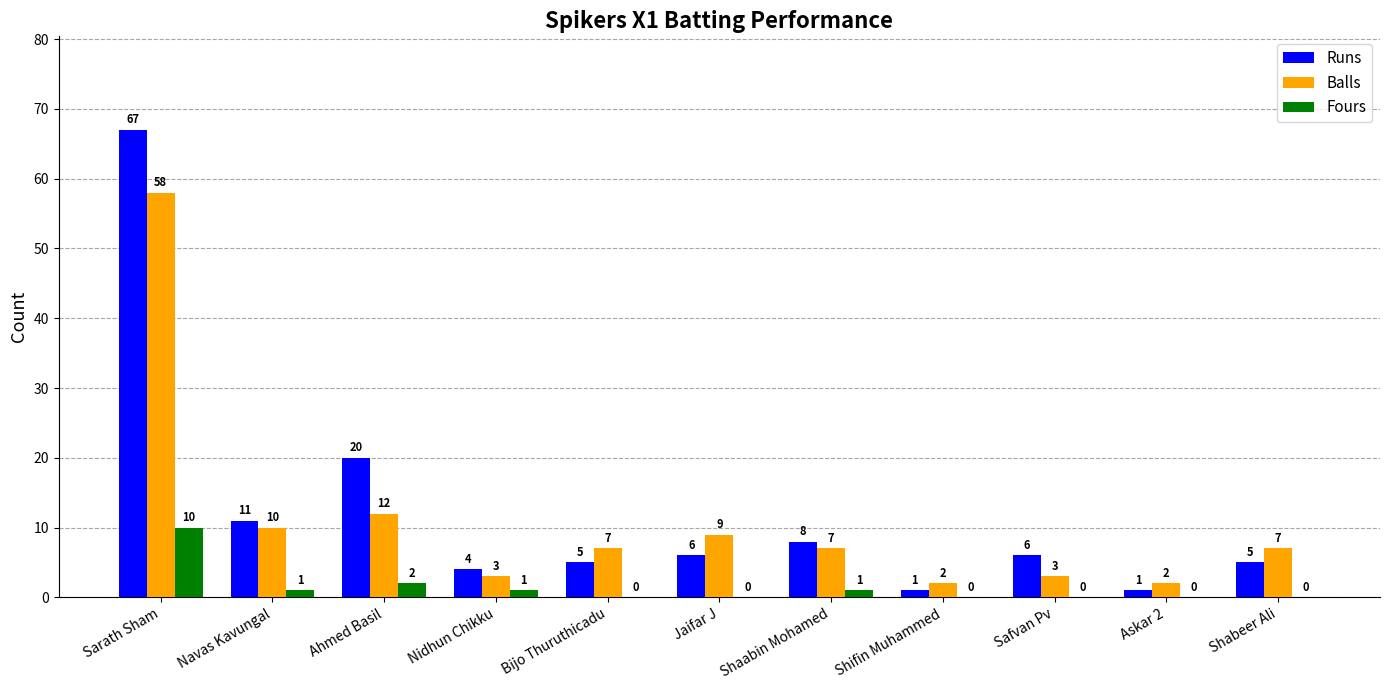

What is the sum of all Runs values?

134